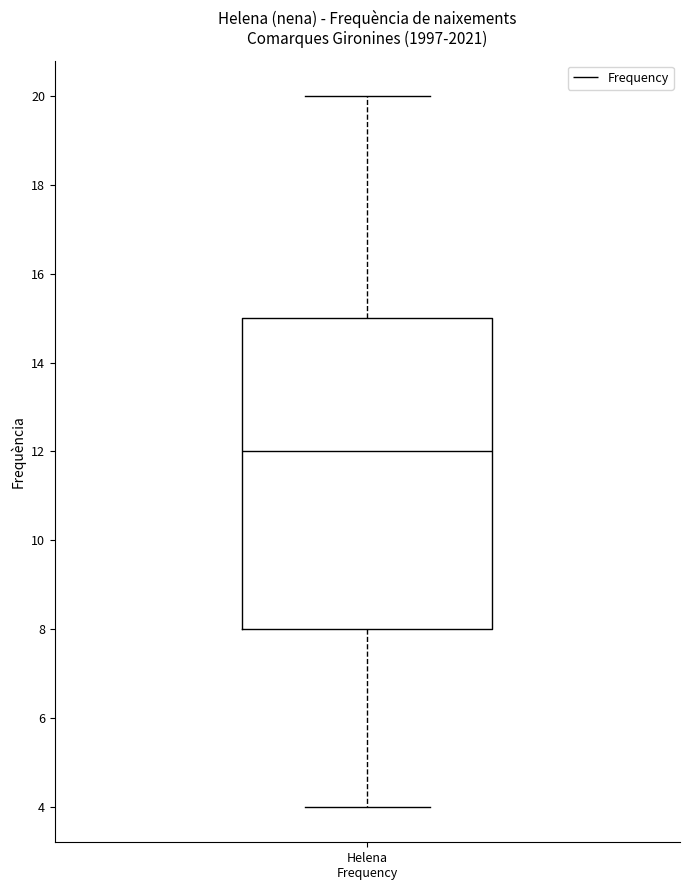

Where does the lower whisker of the box for Helena Frequency end on the y-axis? The values are not printed on the chart, so give them approximately, as read against the axis.

4